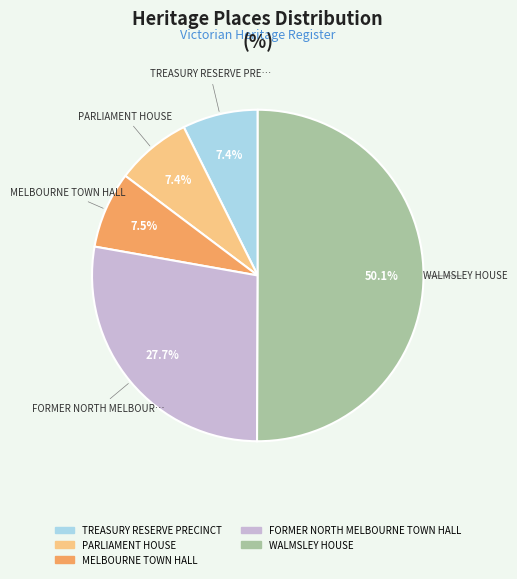

Combined, do FORMER NORTH MELBOURNE TOWN HALL and TREASURY RESERVE PRECINCT account for over 50%?

No